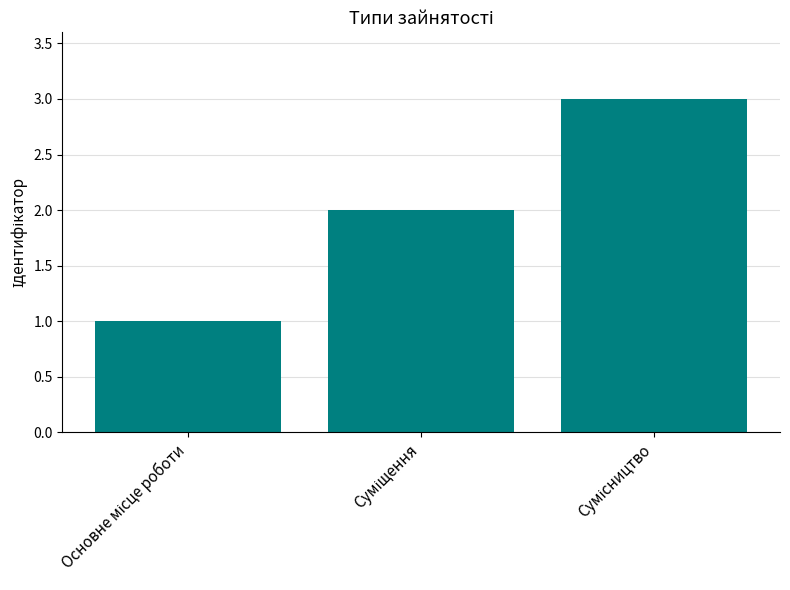

What is the greatest value displayed?

3